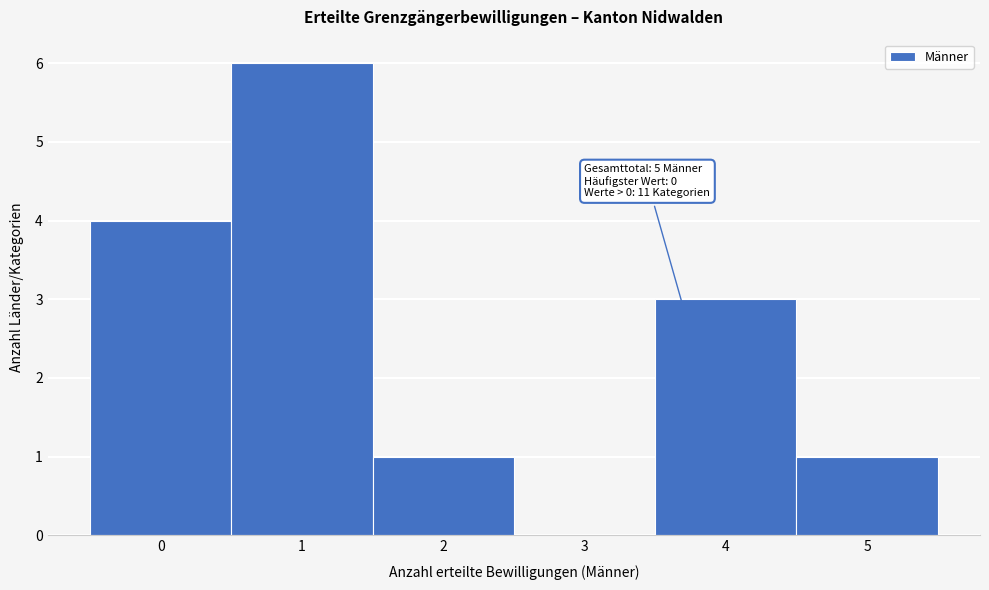

Reading left to right, list all the values displayed in this chart.

0=4	1=6	2=1	3=0	4=3	5=1